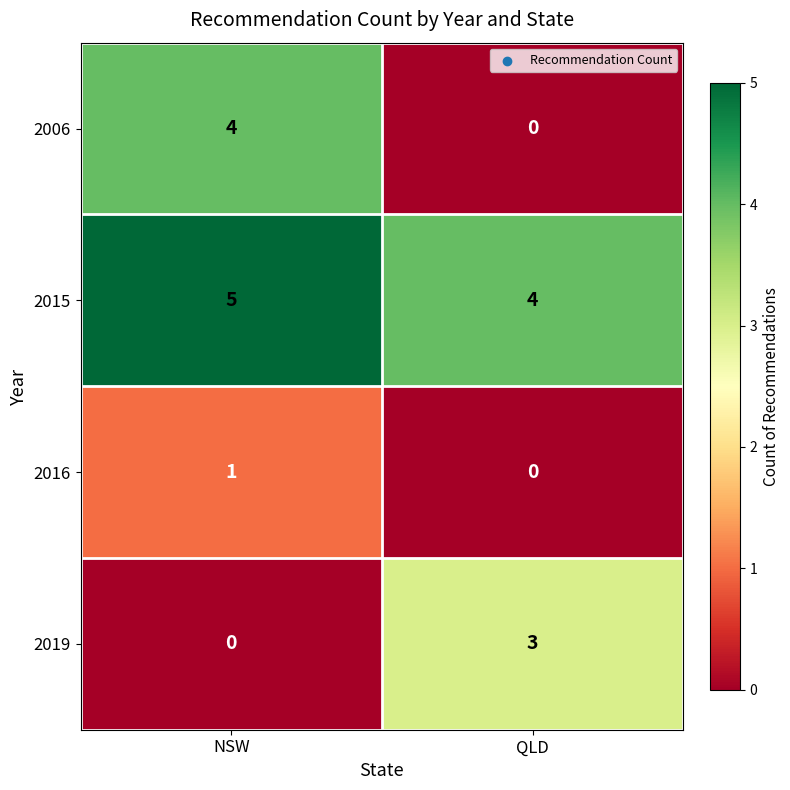

Which series has the widest spread of values?

2006